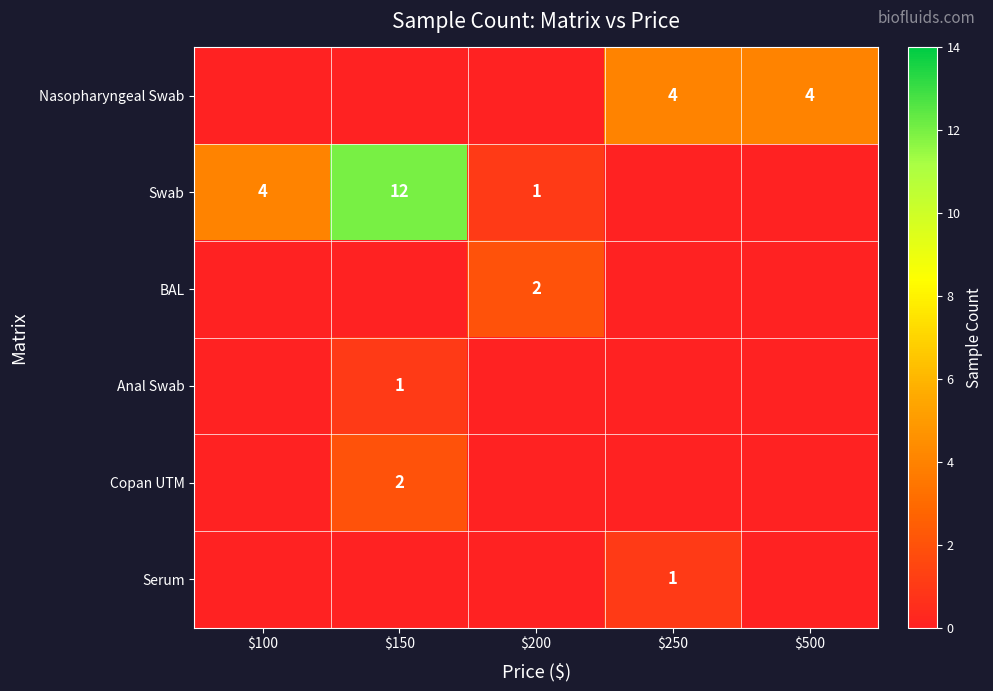

At how many categories does at least one series exceed 8?

1